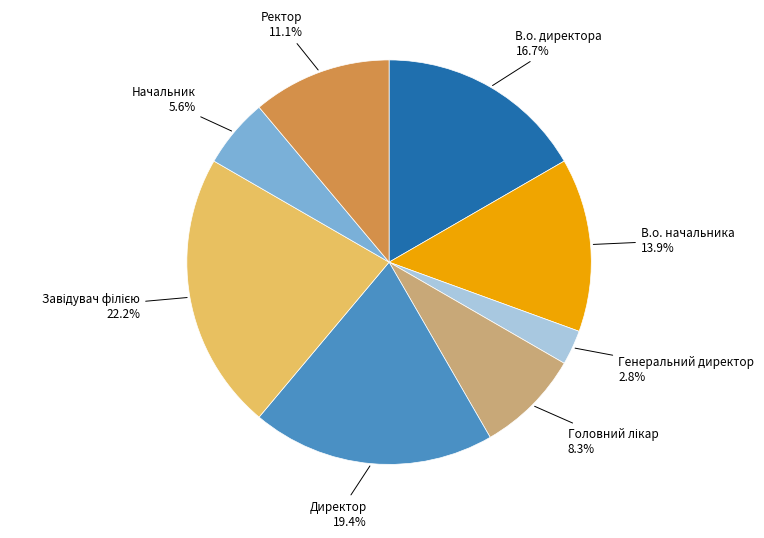

Do Генеральний директор and Головний лікар together represent more than half of the pie?

No